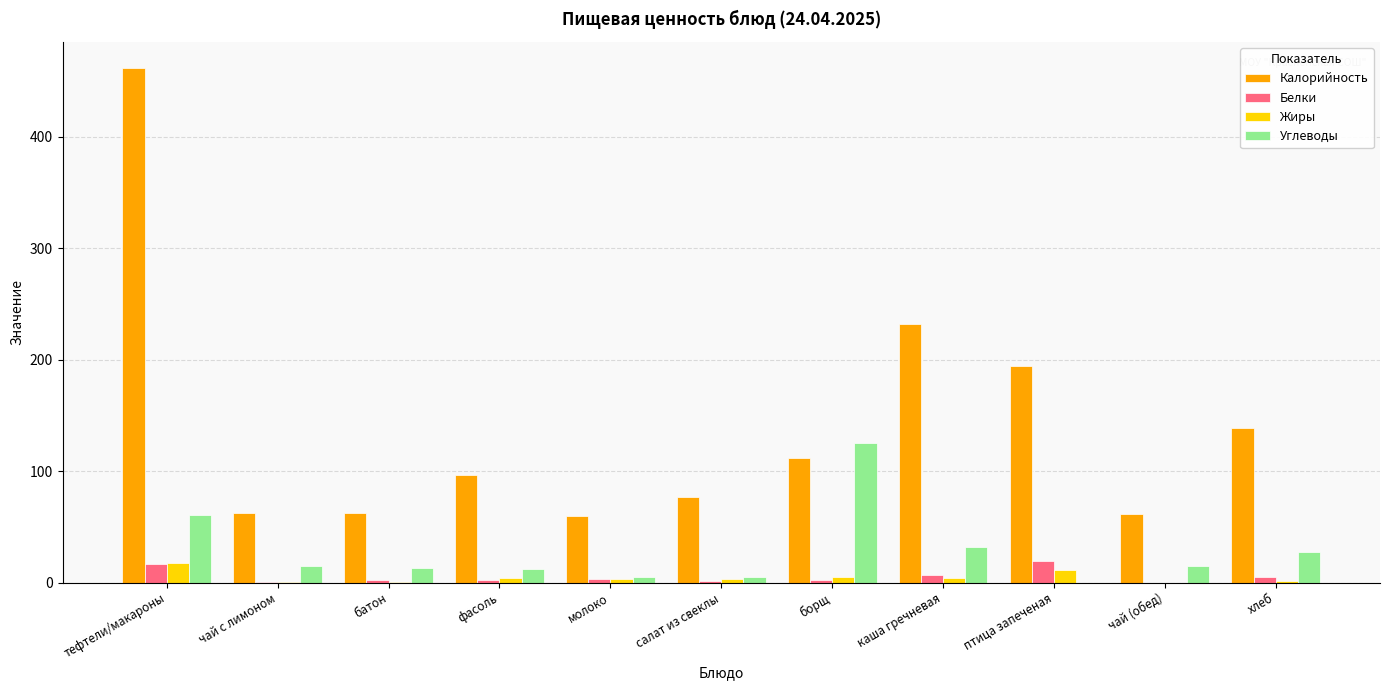

What is the maximum value shown in the chart?

462.0